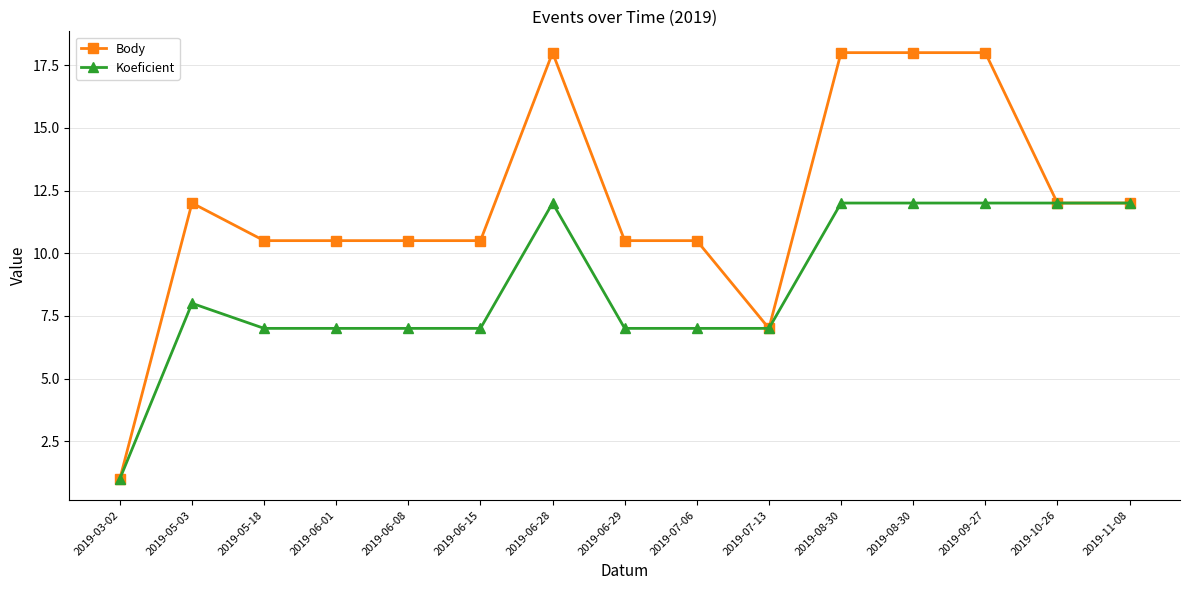

Reading left to right, list all the values displayed in this chart.

Body: 2019-03-02=1.0	2019-05-03=12.0	2019-05-18=10.5	2019-06-01=10.5	2019-06-08=10.5	2019-06-15=10.5	2019-06-28=18.0	2019-06-29=10.5	2019-07-06=10.5	2019-07-13=7.0	2019-08-30=18.0	2019-08-30=18.0	2019-09-27=18.0	2019-10-26=12.0	2019-11-08=12.0
Koeficient: 2019-03-02=1.0	2019-05-03=8.0	2019-05-18=7.0	2019-06-01=7.0	2019-06-08=7.0	2019-06-15=7.0	2019-06-28=12.0	2019-06-29=7.0	2019-07-06=7.0	2019-07-13=7.0	2019-08-30=12.0	2019-08-30=12.0	2019-09-27=12.0	2019-10-26=12.0	2019-11-08=12.0